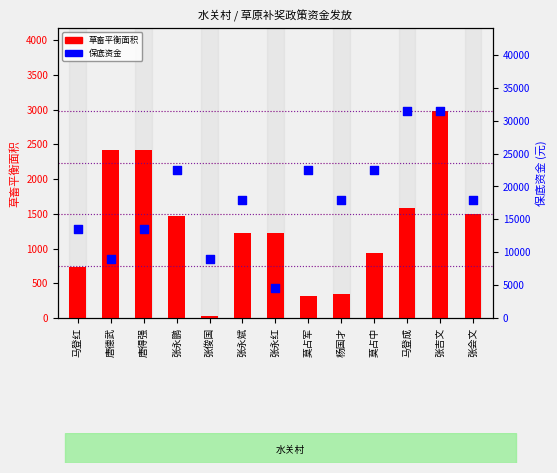

Which series contains the highest Y value?

保底资金